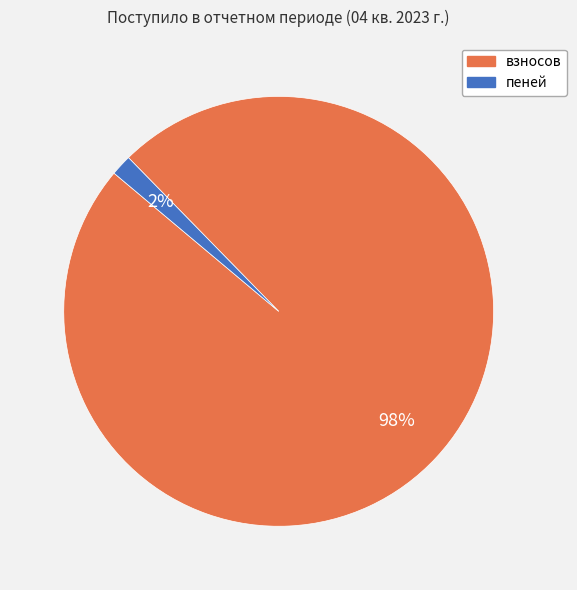

What percentage is the взносов slice, to the nearest percent?

98%